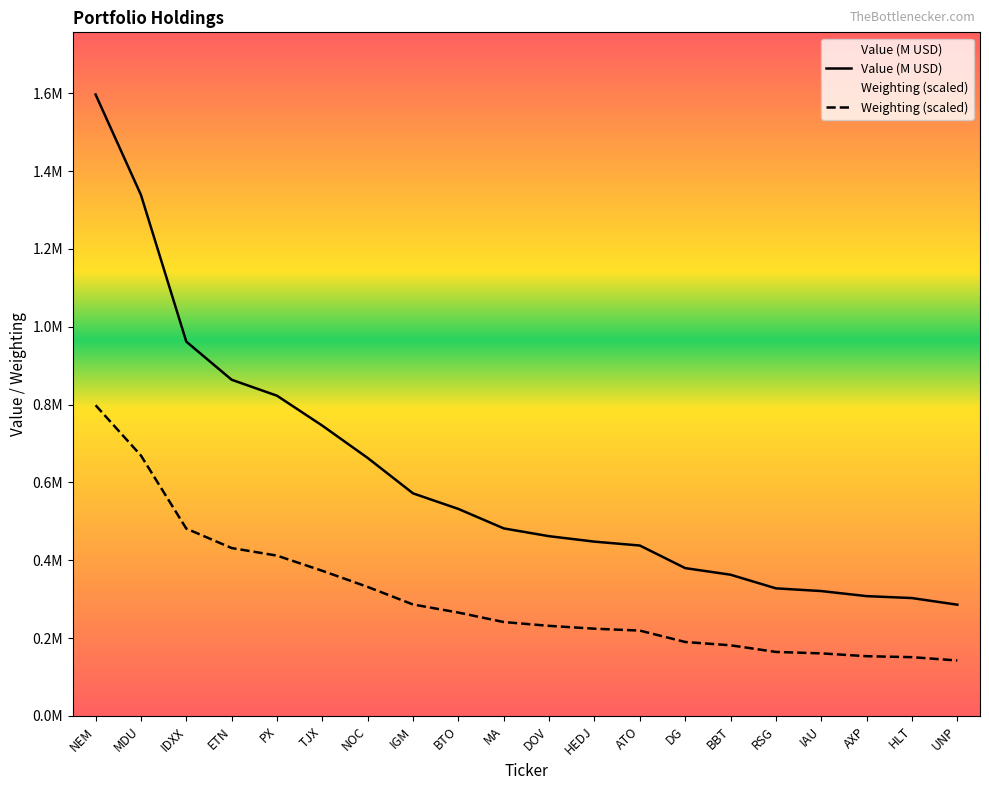

Reading left to right, list all the values displayed in this chart.

Value (M USD): 1.6	1.3	1.0	0.9	0.8	0.7	0.7	0.6	0.5	0.5	0.5	0.4	0.4	0.4	0.4	0.3	0.3	0.3	0.3	0.3
Weighting (scaled): 0.8	0.7	0.5	0.4	0.4	0.4	0.3	0.3	0.3	0.2	0.2	0.2	0.2	0.2	0.2	0.2	0.2	0.2	0.2	0.1